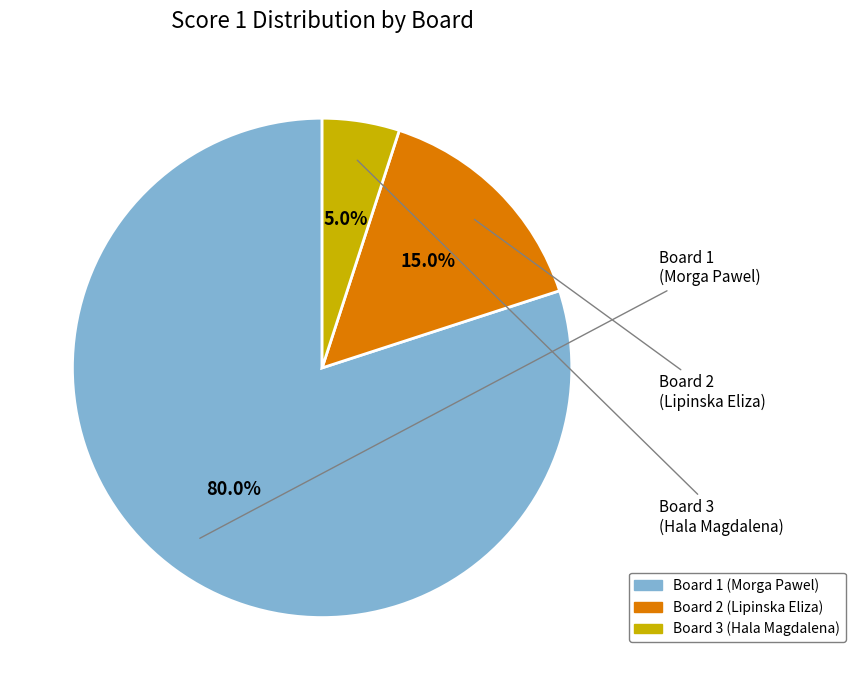

What is the ratio of the value at Board 3 (Hala Magdalena) to the value at Board 1 (Morga Pawel)?

0.1